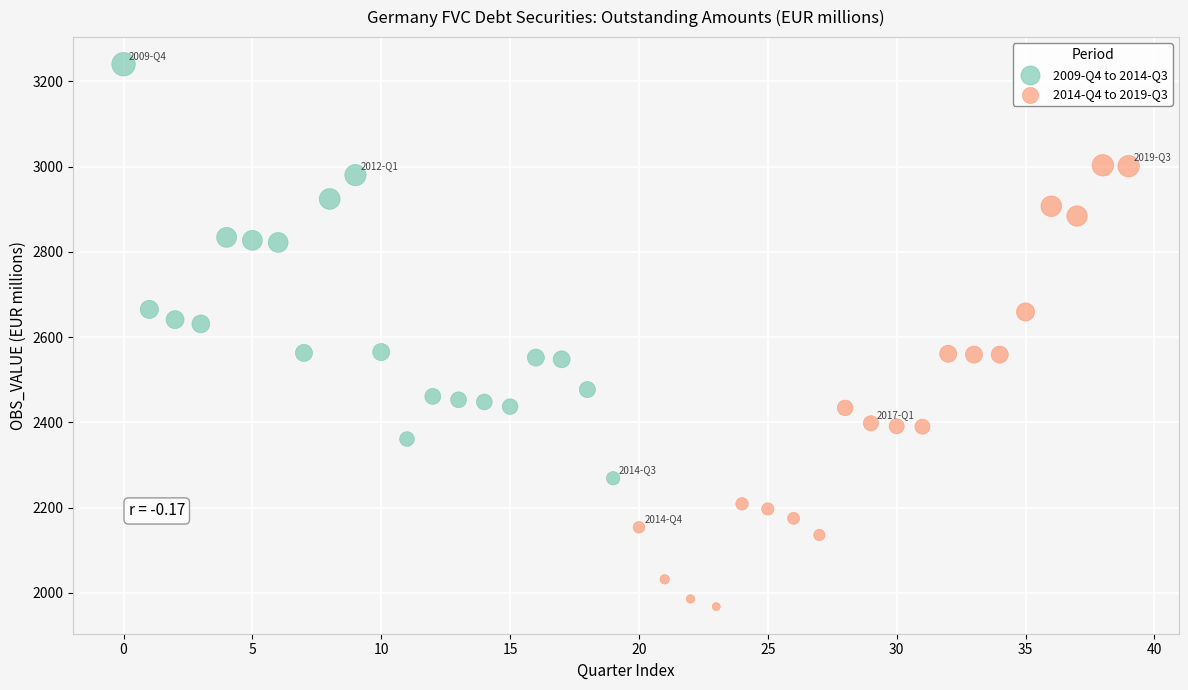

Which series has the widest spread of Y values?

2014-Q4 to 2019-Q3